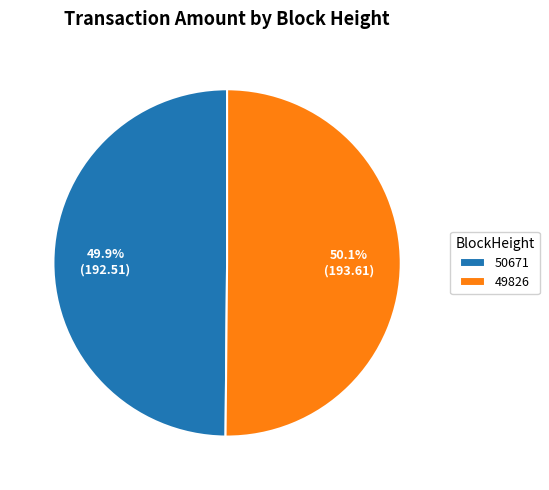

Is there a majority slice in this chart?

Yes